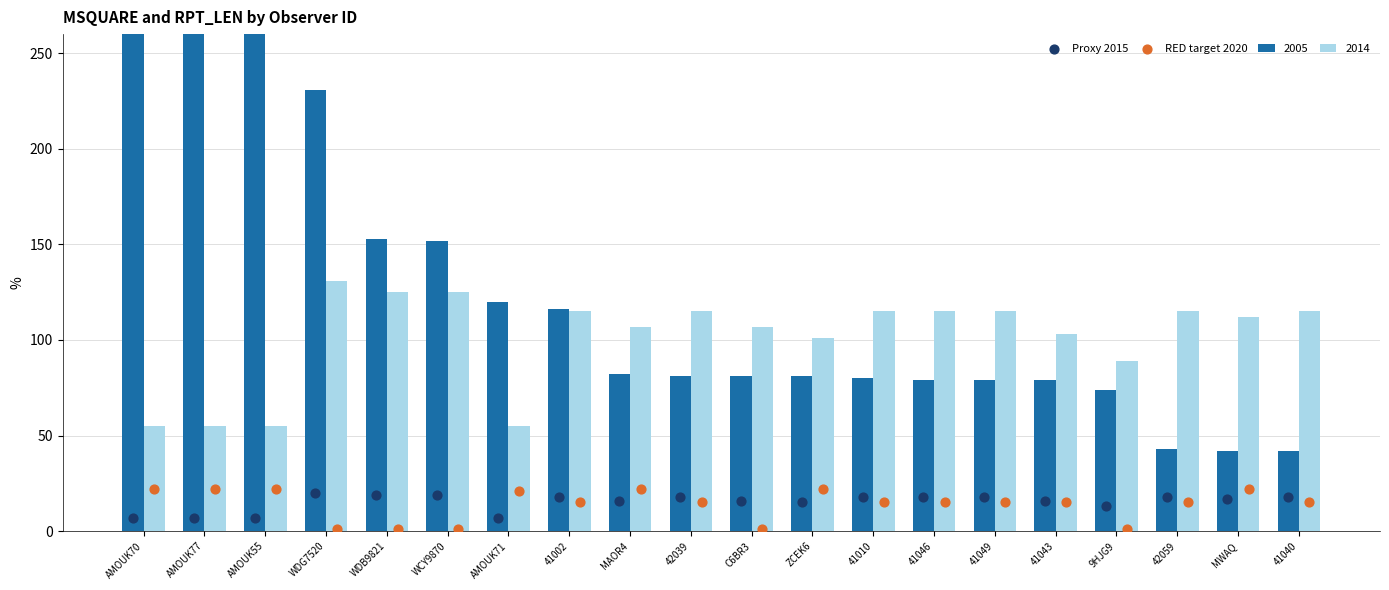

Which series has the largest total across all categories?

Proxy 2015